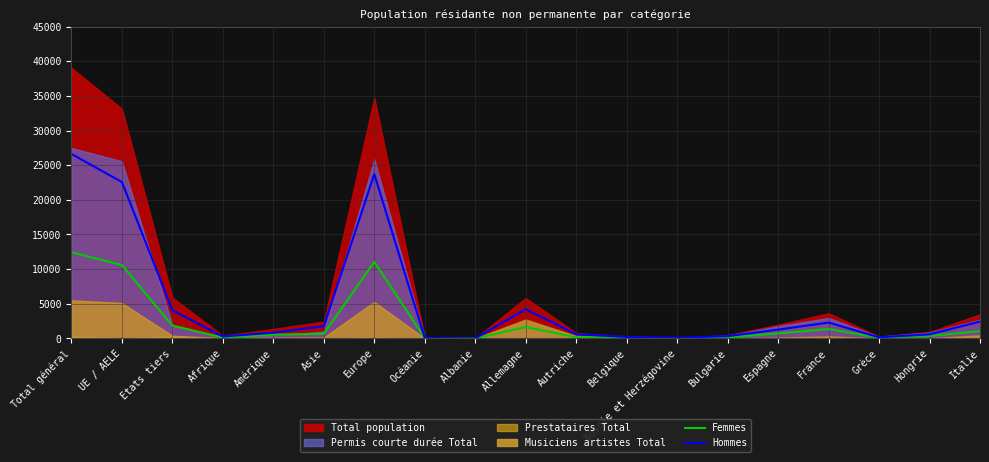

At which label does Hommes reach its peak?

Total général